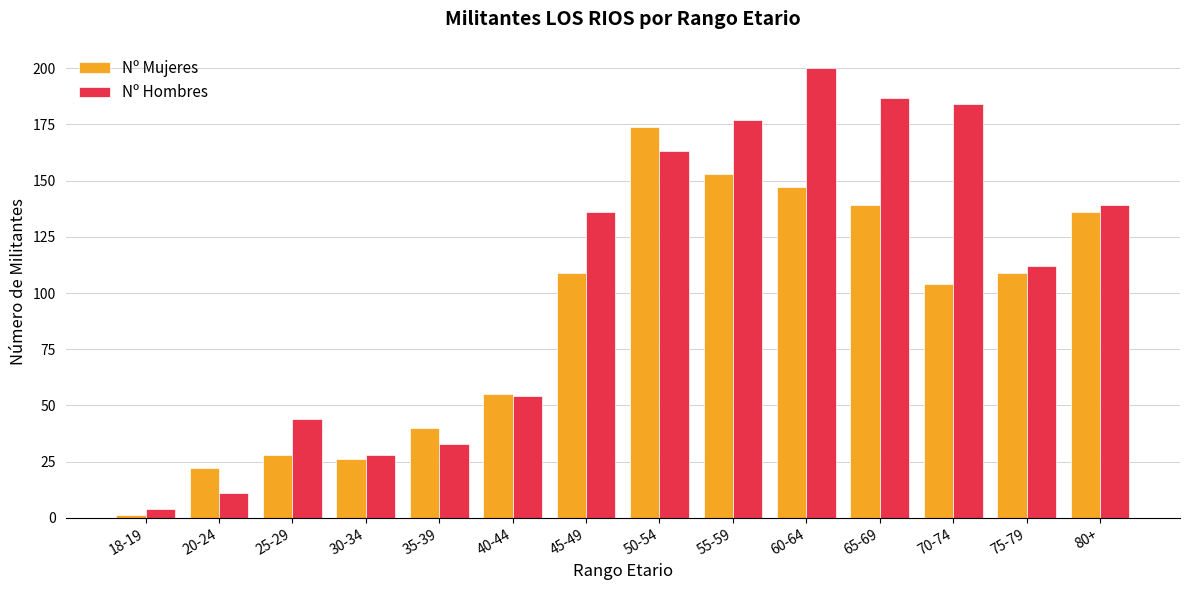

Between 45-49 and 75-79, which series saw the biggest shift?

Nº Hombres